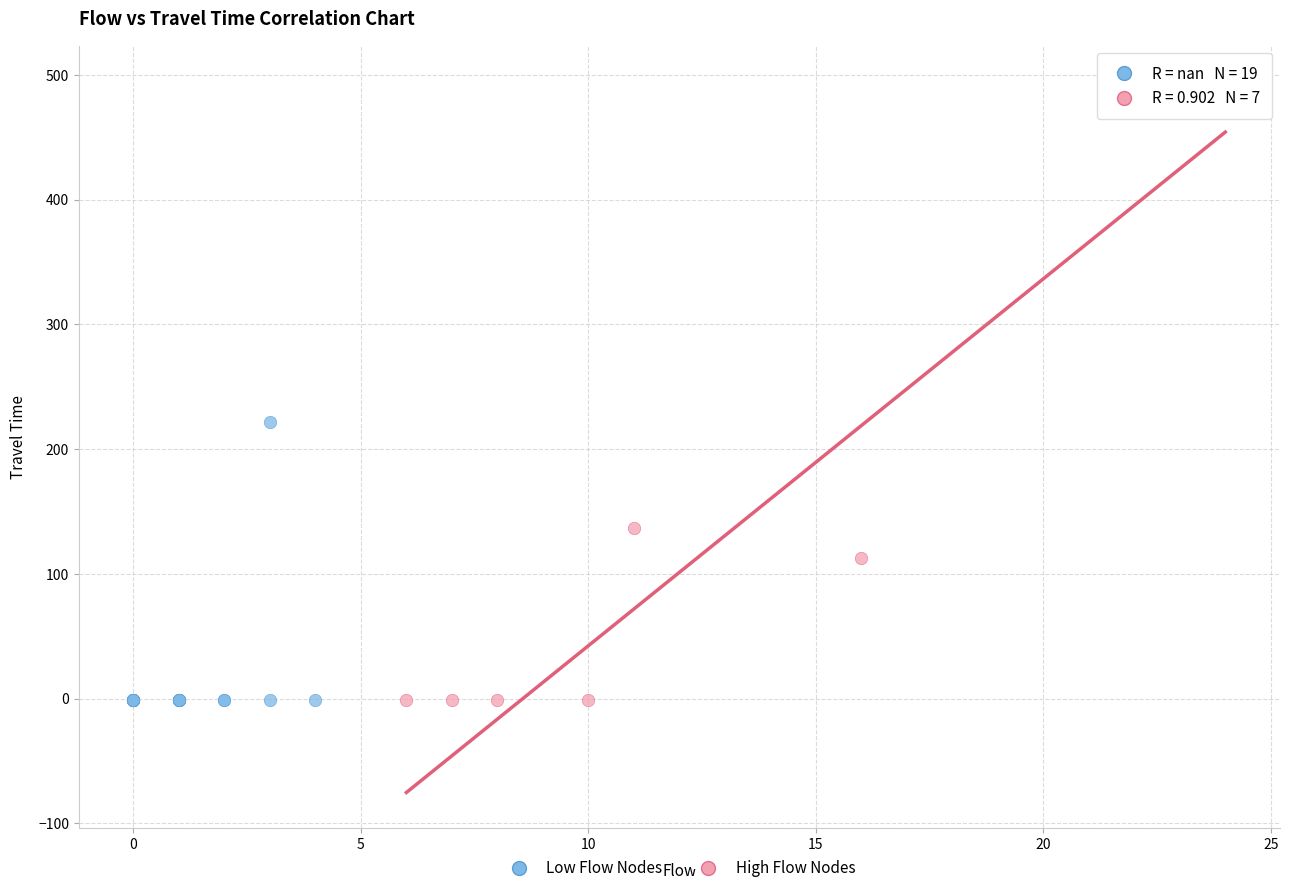

Which series has the largest Y range (max minus min)?

High Flow Nodes